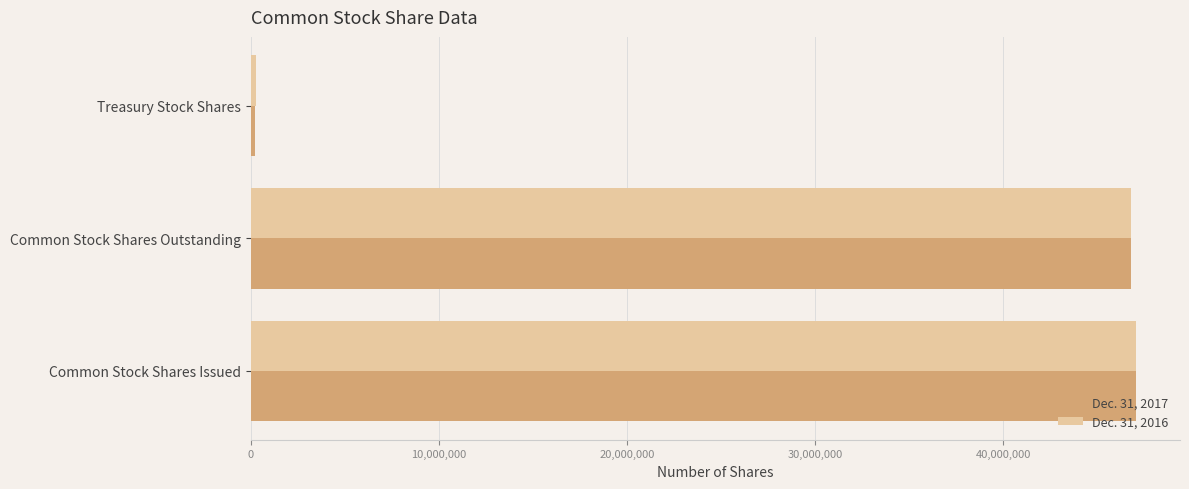

What is the highest value of the Dec. 31, 2016 series?

47052940